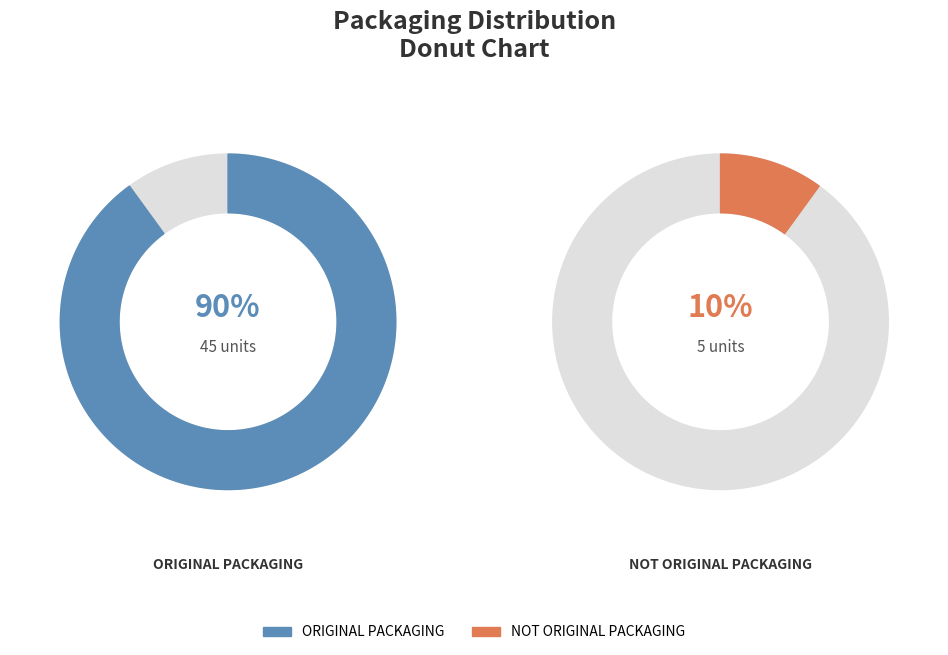

Count the number of slices in the pie.

2